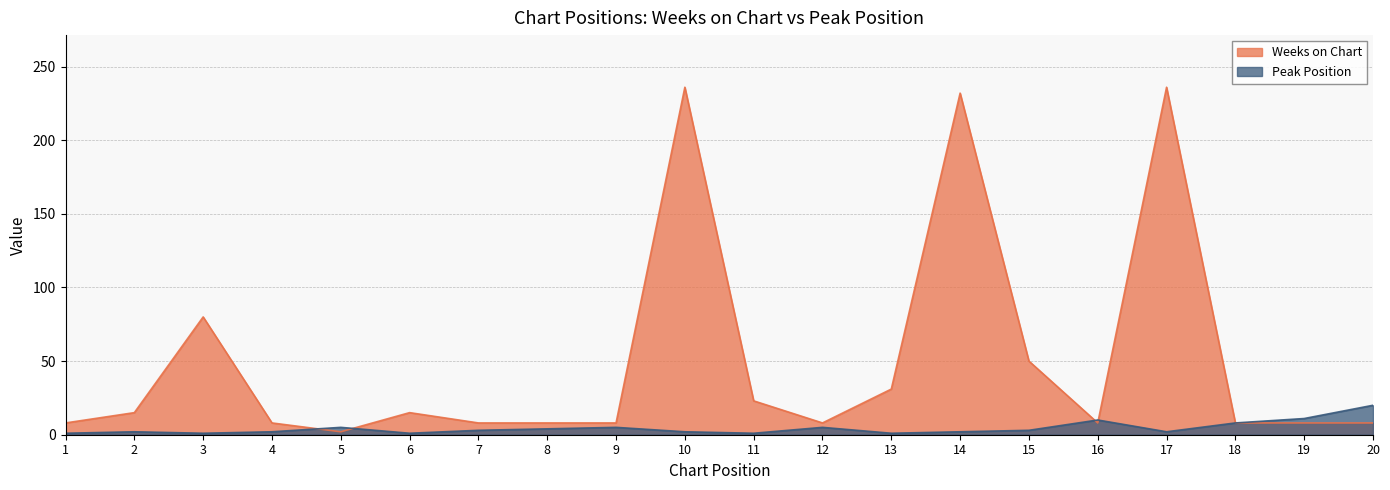

What is the average value of the Peak Position series?

4